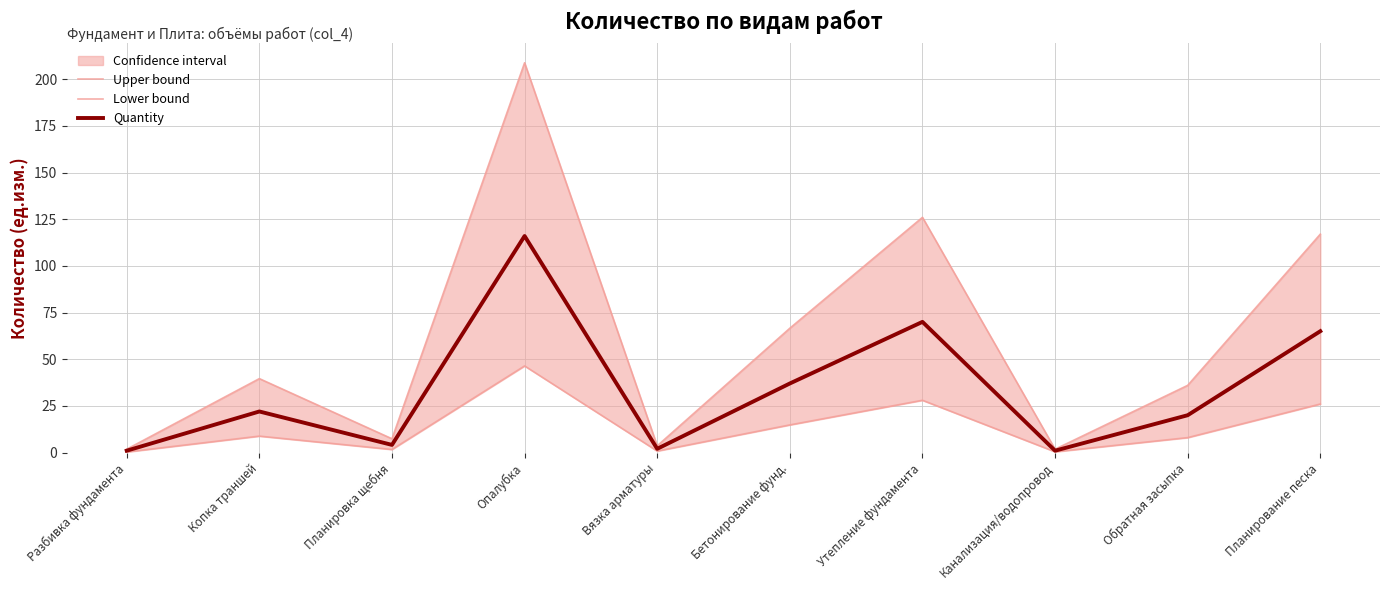

The value of Upper bound at Планировка щебня is 7.4. True or false?

True